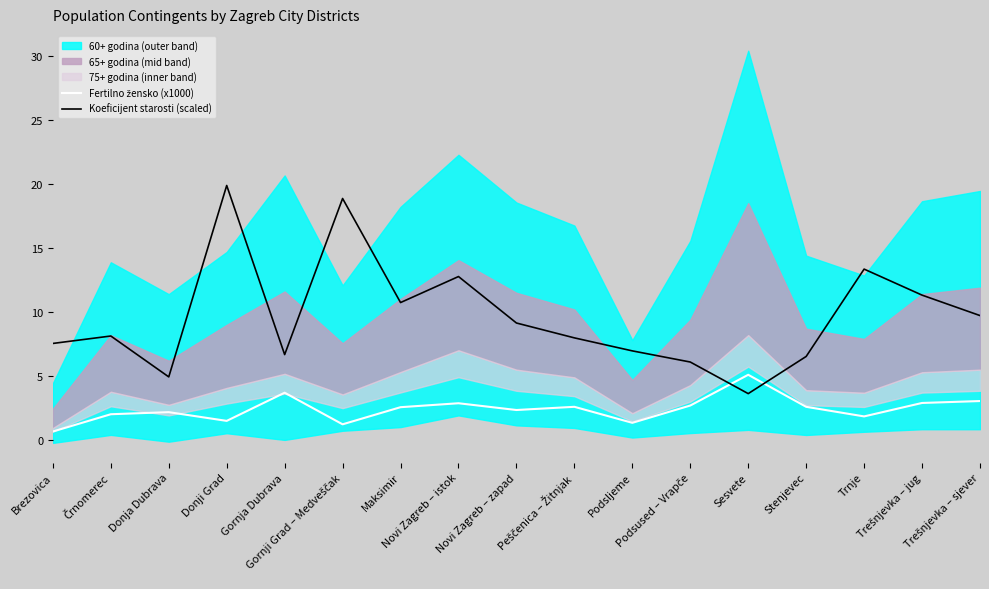

List the labels in order of Fertilno žensko (x1000) value, largest first.

Sesvete, Gornja Dubrava, Trešnjevka – sjever, Trešnjevka – jug, Novi Zagreb – istok, Podsused – Vrapče, Peščenica – Žitnjak, Stenjevec, Maksimir, Novi Zagreb – zapad, Donja Dubrava, Črnomerec, Trnje, Donji Grad, Podsljeme, Gornji Grad – Medveščak, Brezovica